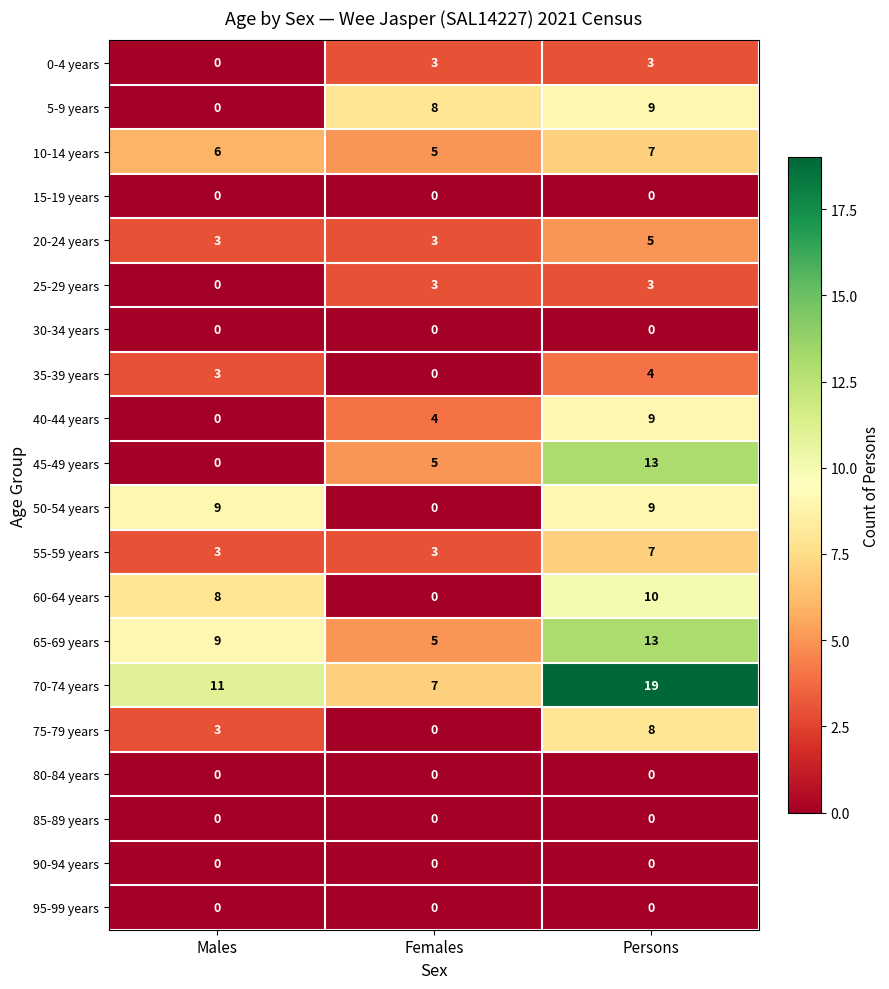

What is the greatest value displayed?

19